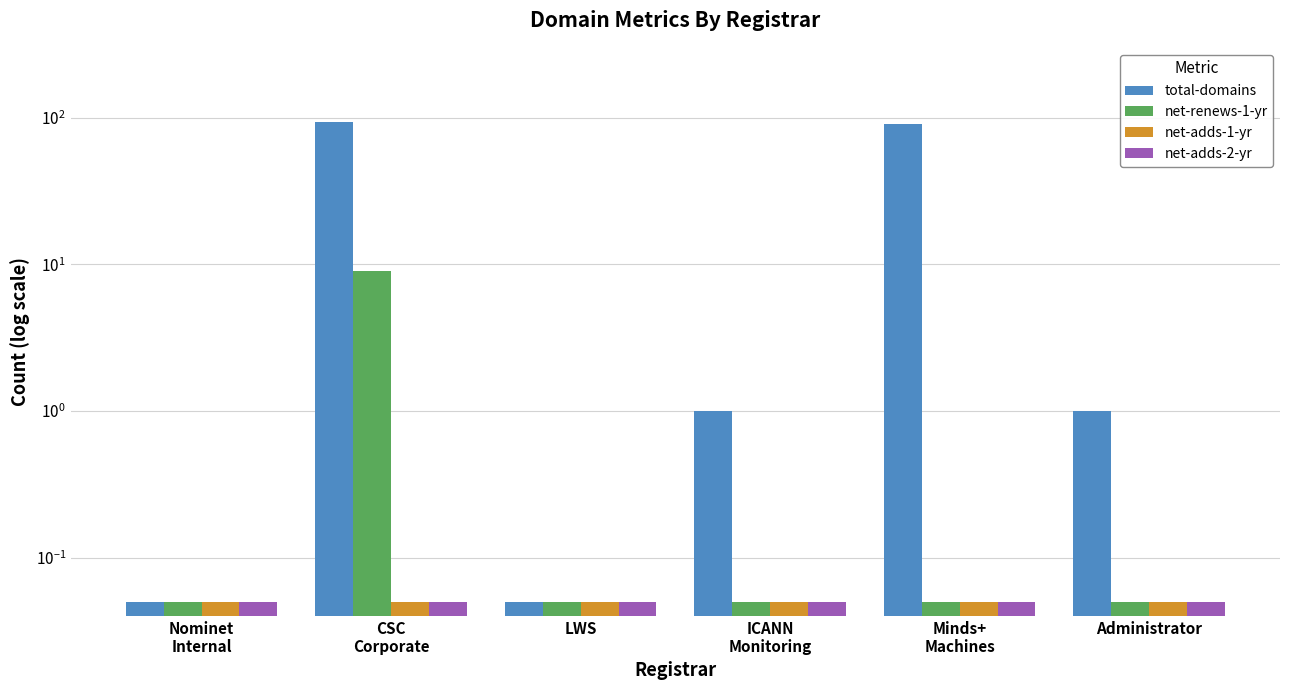

What position from the left is CSC
Corporate?

2